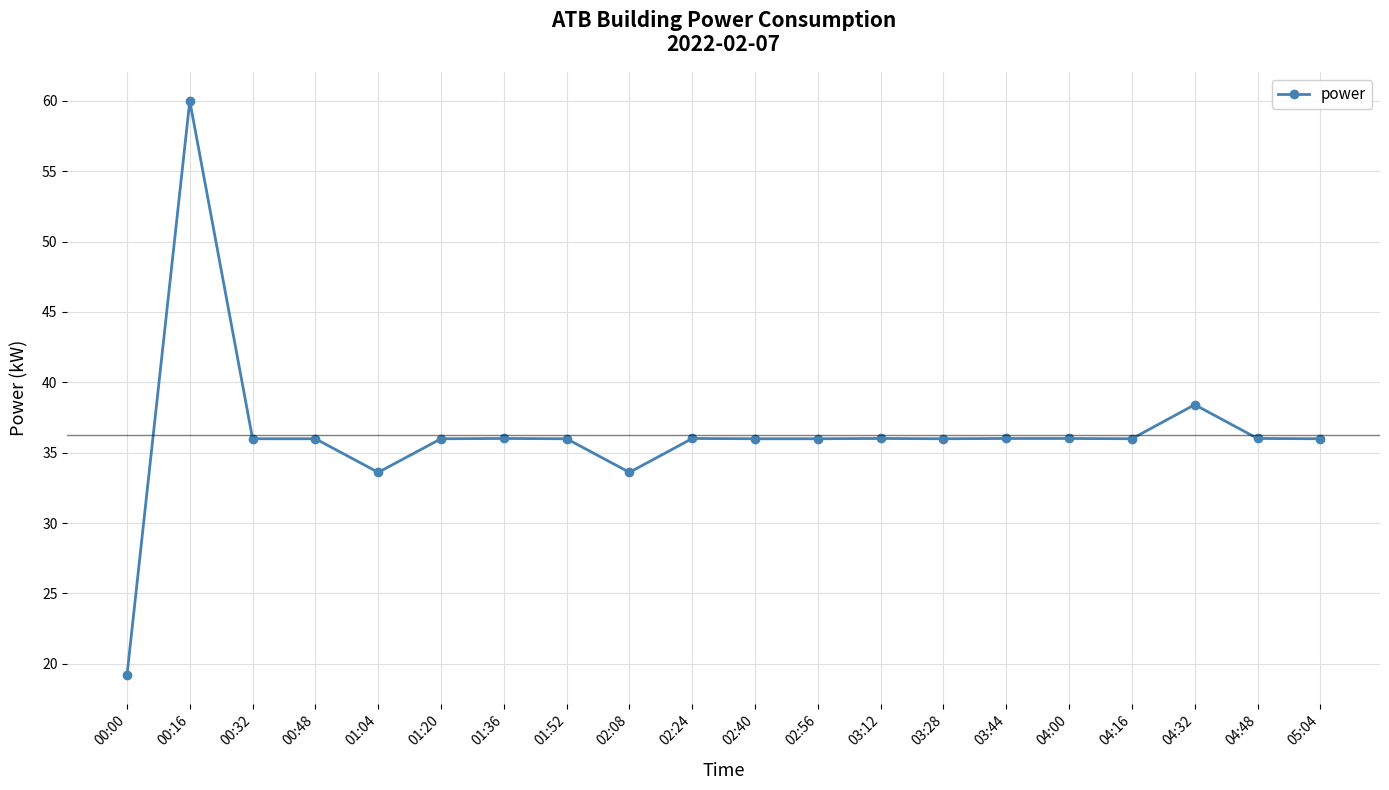

Reading right to left, what are all the values shown in this chart?

05:04=36.0	04:48=36.0	04:32=38.4	04:16=36.0	04:00=36.0	03:44=36.0	03:28=36.0	03:12=36.0	02:56=36.0	02:40=36.0	02:24=36.0	02:08=33.6	01:52=36.0	01:36=36.0	01:20=36.0	01:04=33.6	00:48=36.0	00:32=36.0	00:16=60.0	00:00=19.2